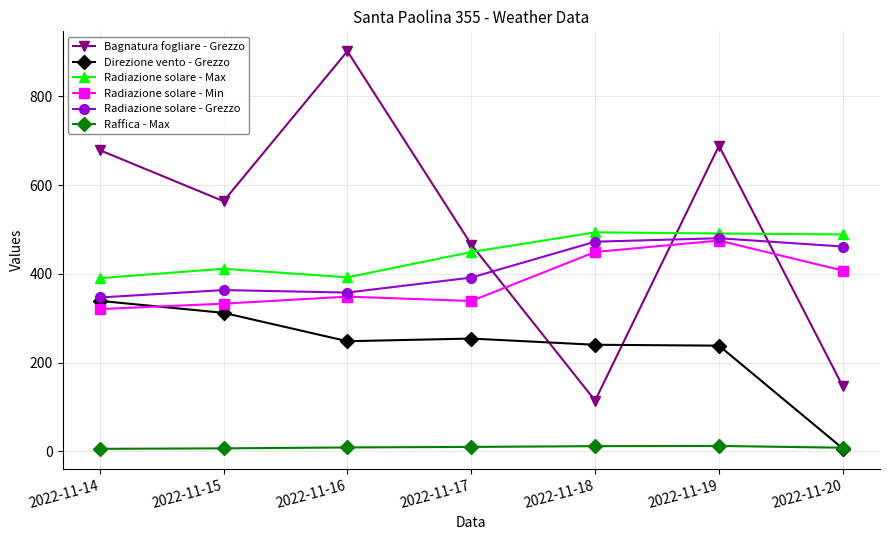

Which label corresponds to the largest value in the chart?

2022-11-16